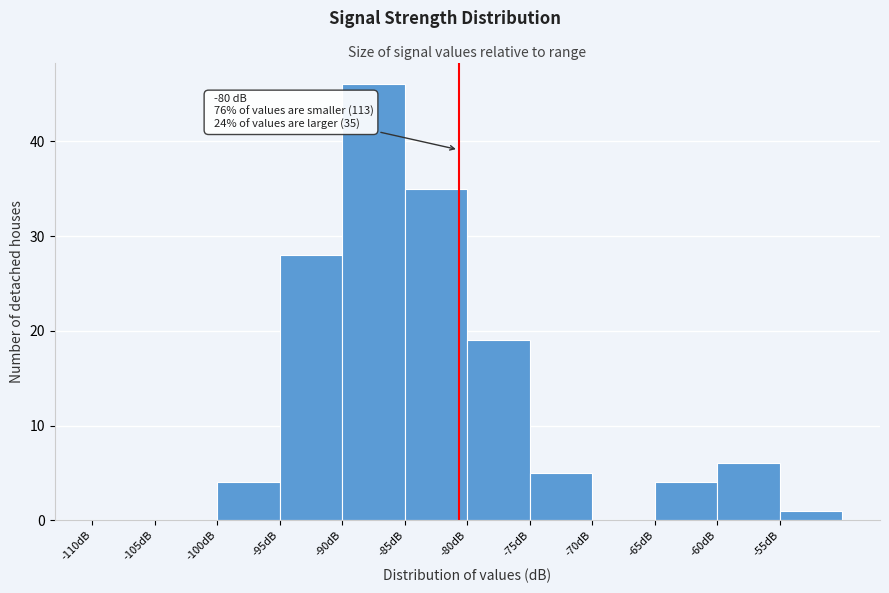

Over which range of the x-axis is the bar tallest?

-90 to -85